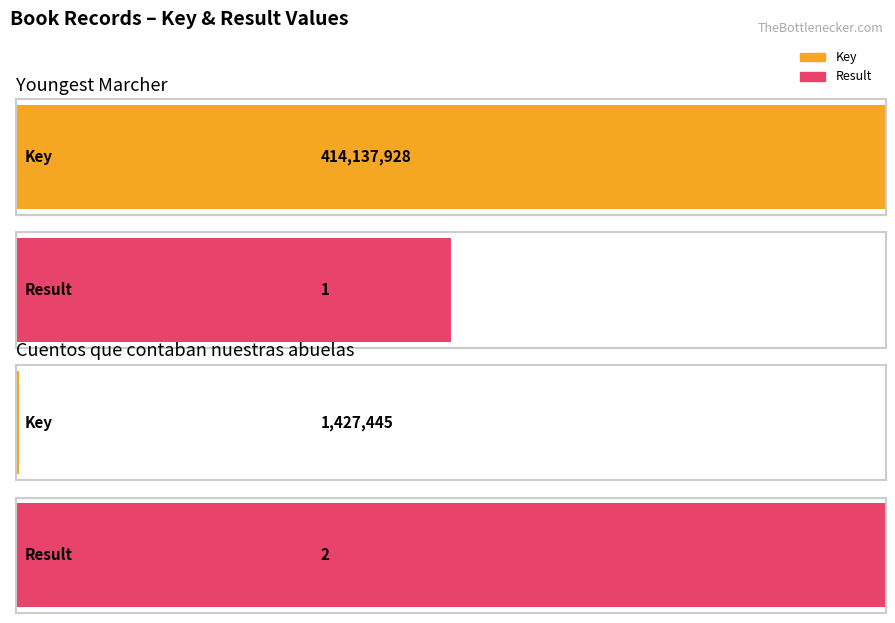

The Key series shows 1427445 at Cuentos que contaban nuestras abuelas. True or false?

True